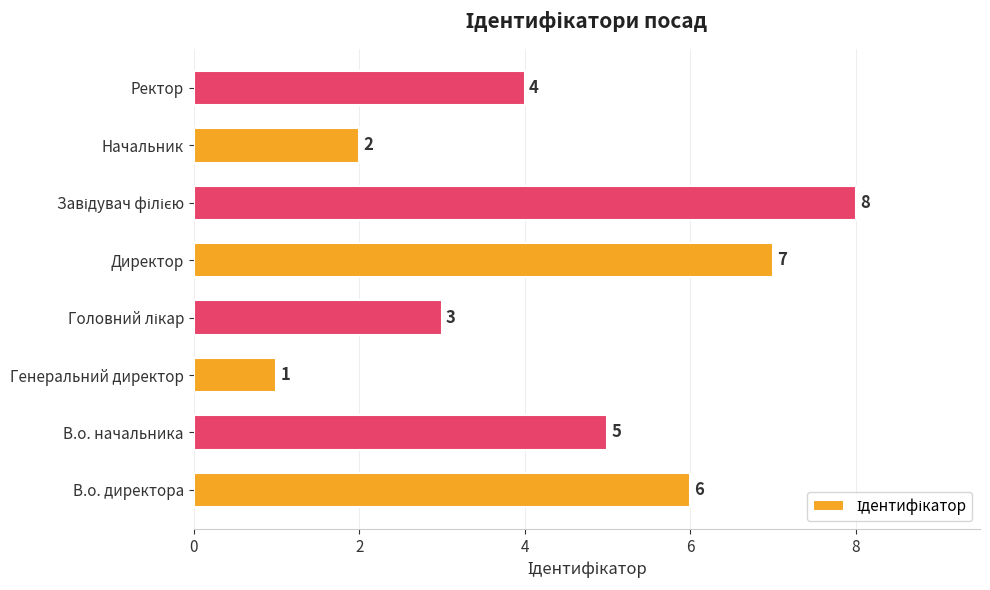

What is the smallest value displayed?

1